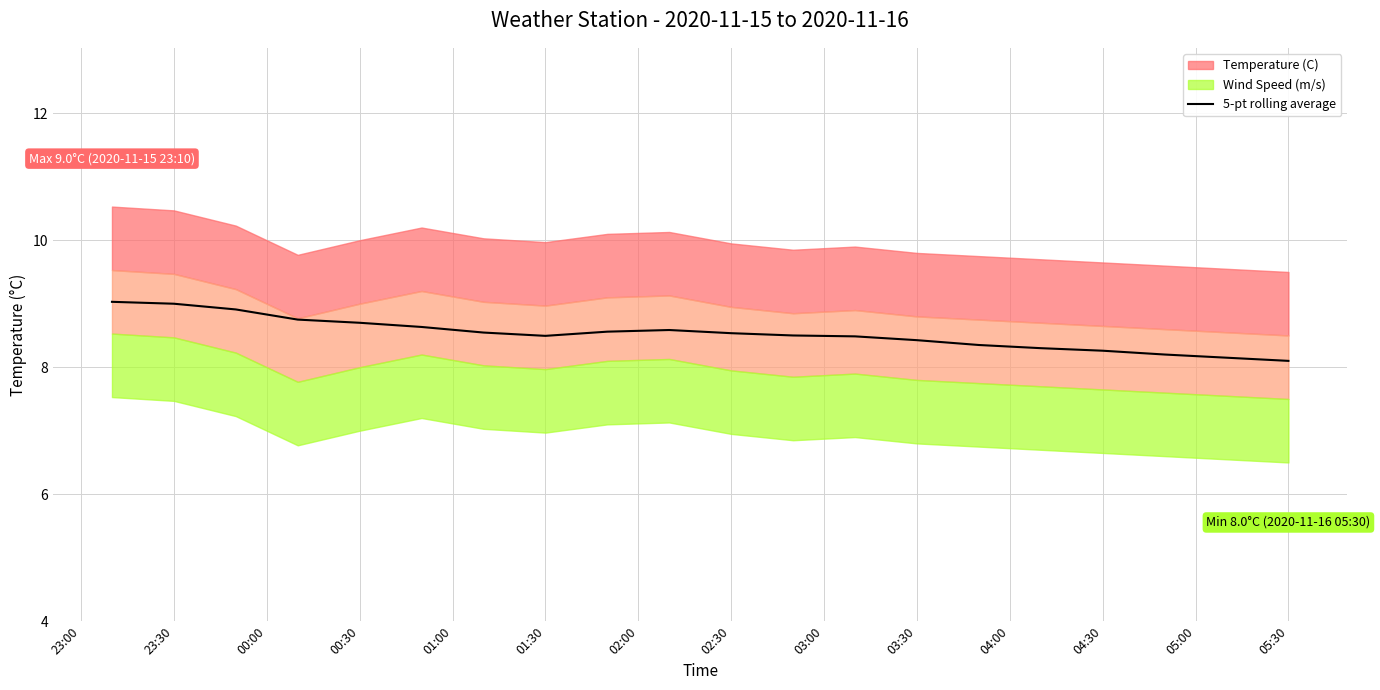

What is the lowest value of the 5-pt rolling average series?

8.1